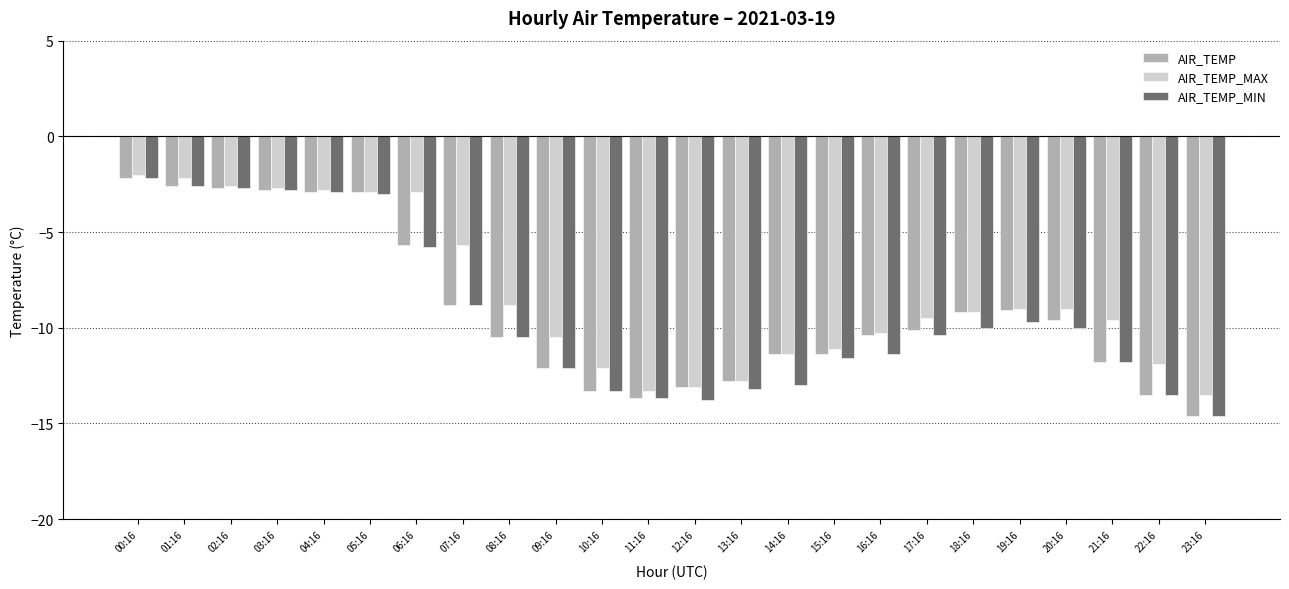

Is the value of AIR_TEMP_MIN at 22:16 greater than the value of AIR_TEMP at 09:16?

No